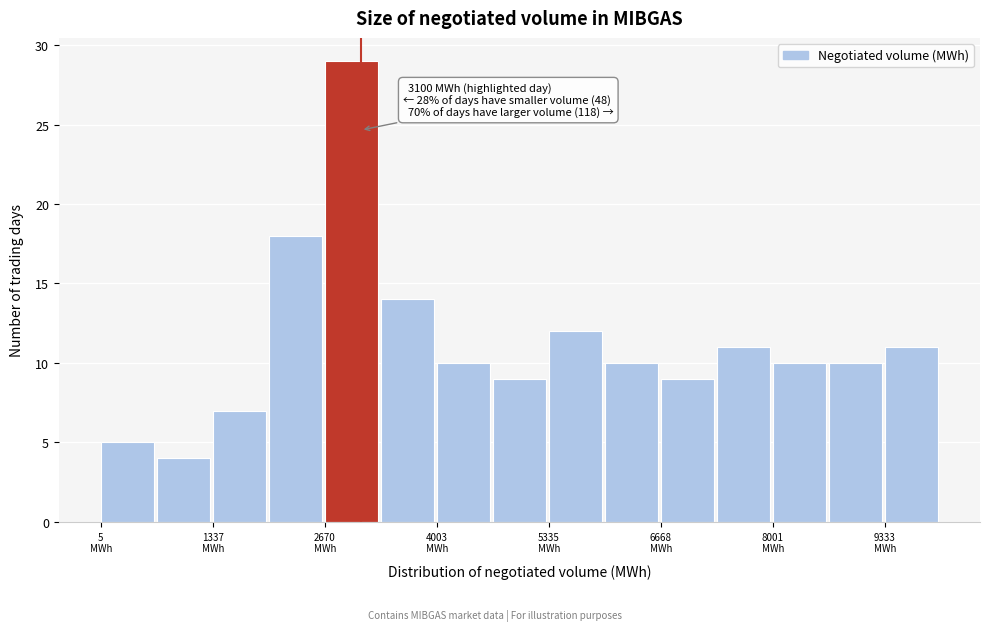

Around what value on the x-axis is the tallest bar? Give the approximate position of its centre, as read against the axis.

3000